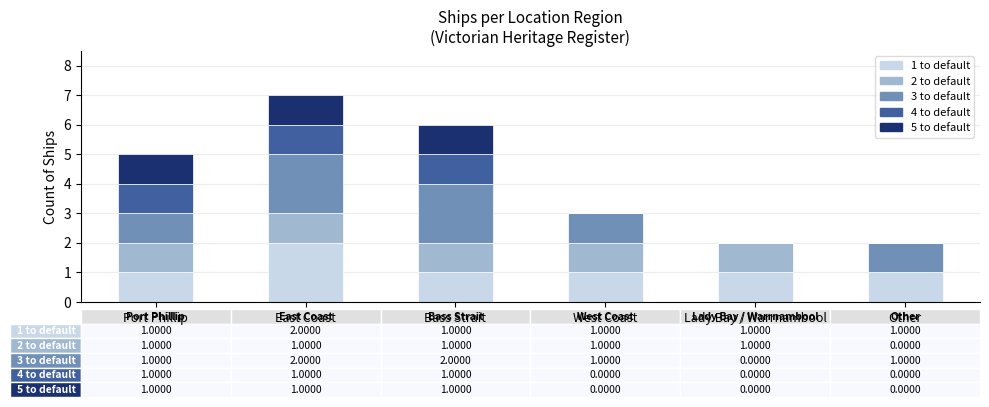

What is the total value across all series at West Coast?

3